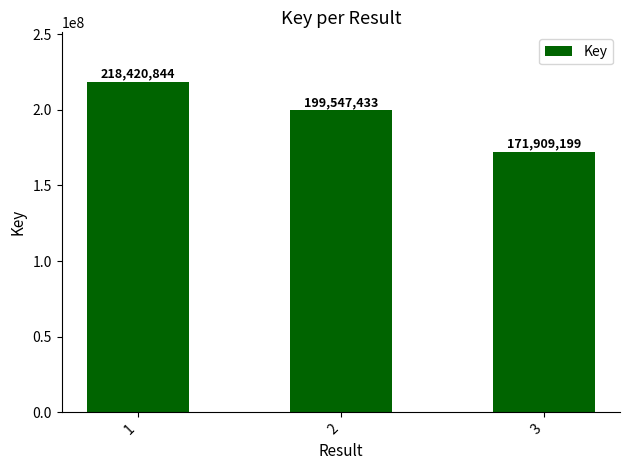

Where is the data nearest to the value 195165021?

2